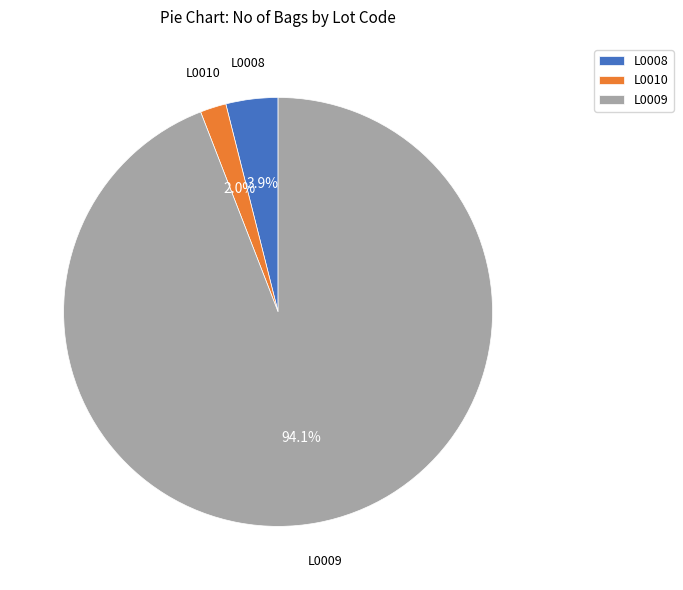

Which slice is the largest?

L0009